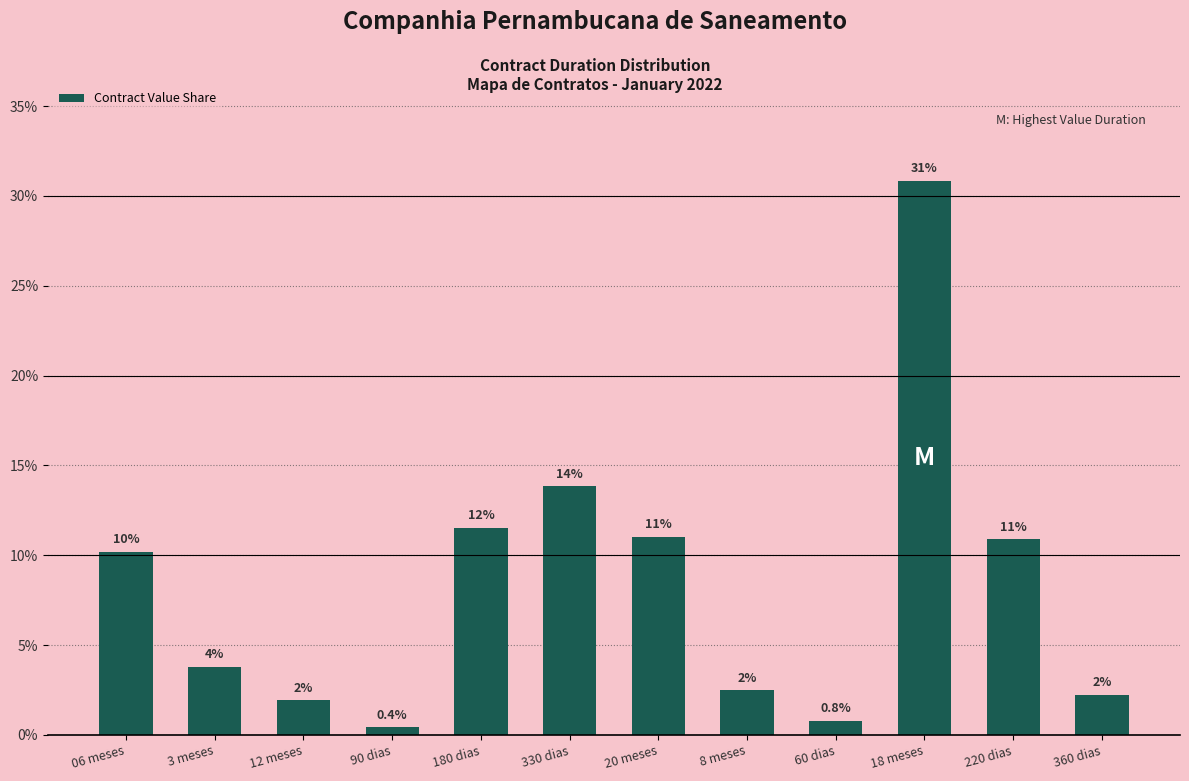

Does the chart contain any negative values?

No